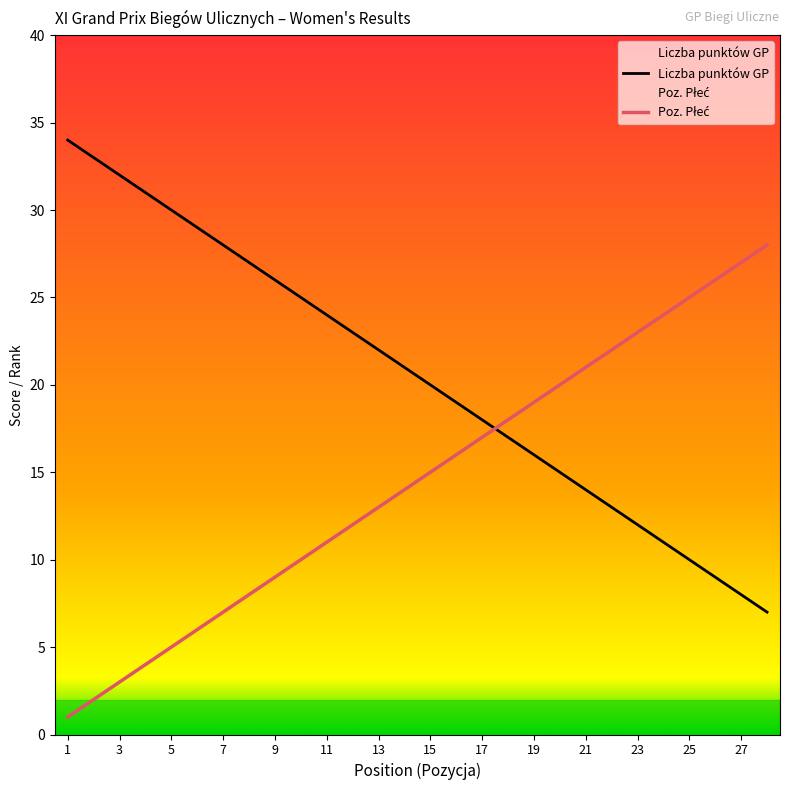

Which series has the largest total across all categories?

Liczba punktów GP